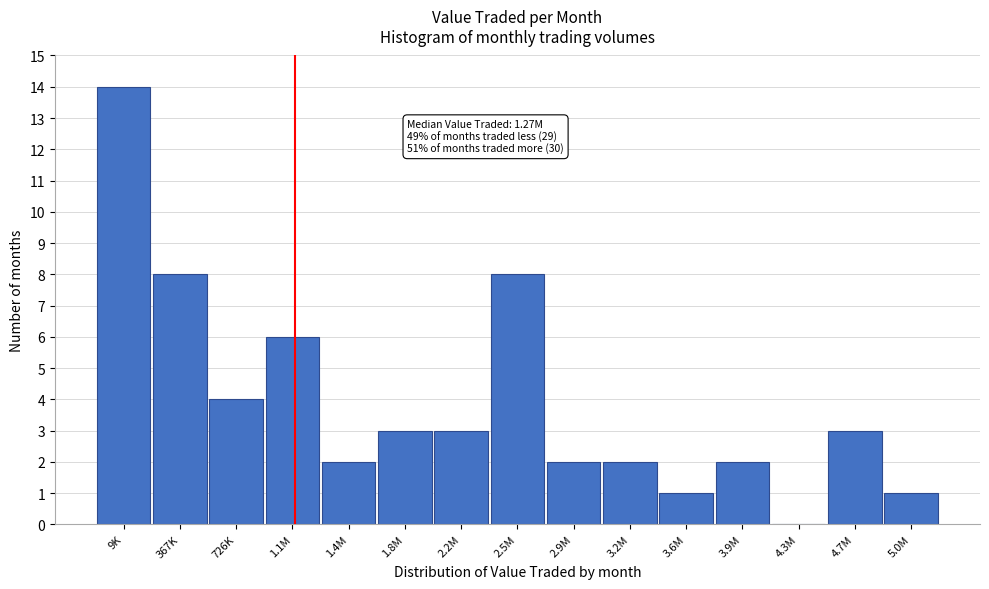

Reading right to left, extract all data points from this chart.

5.0M=1	4.7M=3	4.3M=0	3.9M=2	3.6M=1	3.2M=2	2.9M=2	2.5M=8	2.2M=3	1.8M=3	1.4M=2	1.1M=6	726K=4	367K=8	9K=14